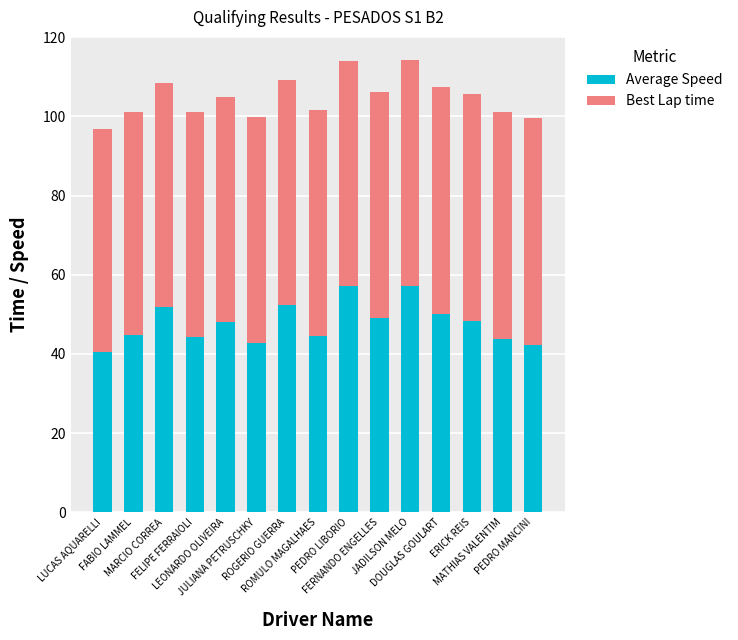

What is the highest value of the Average Speed series?

57.2